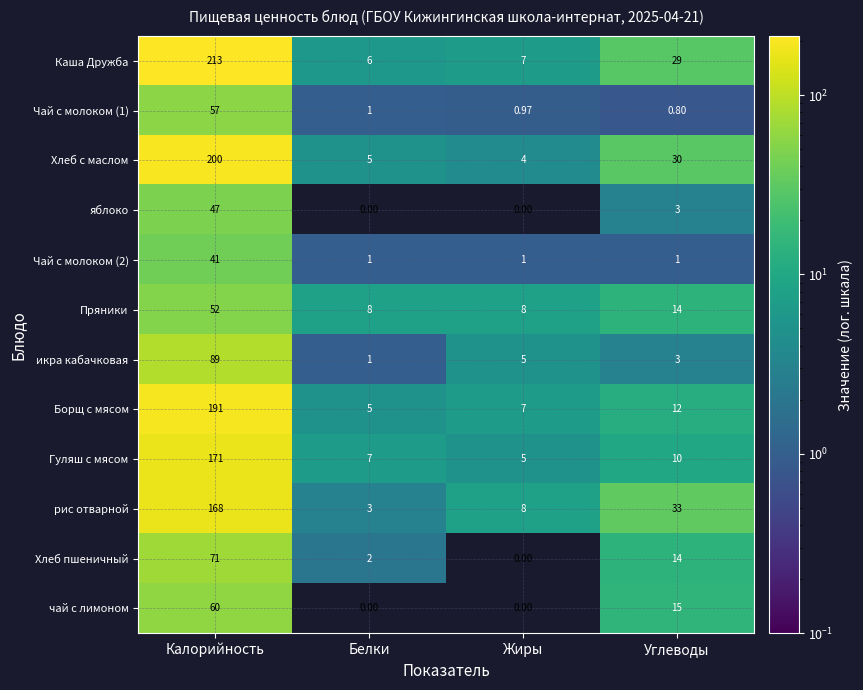

How many distinct data groups are displayed?

12